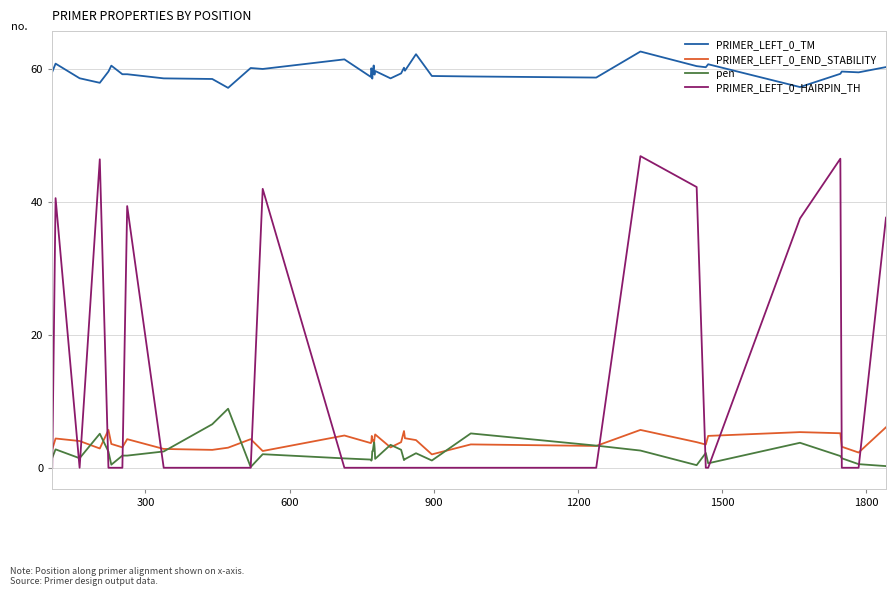

True or false: PRIMER_LEFT_0_HAIRPIN_TH and PRIMER_LEFT_0_TM cross at least once.

False